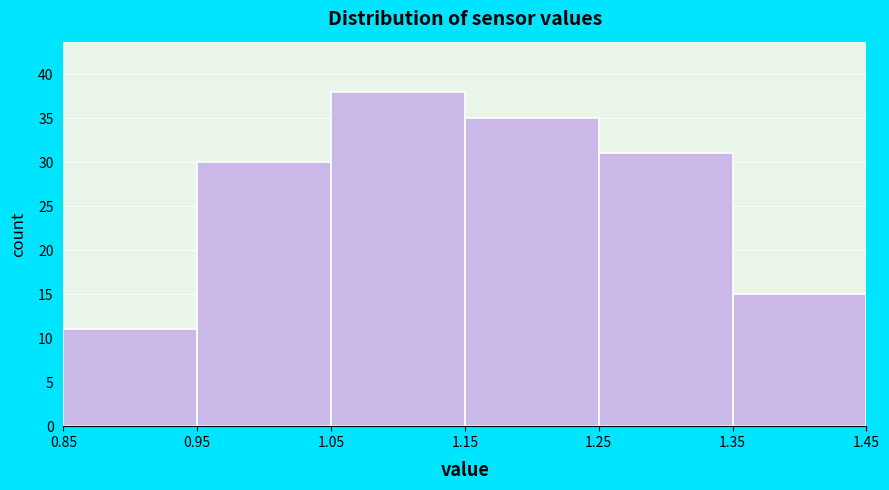

Which range on the x-axis has the tallest bar?

1.05 to 1.15